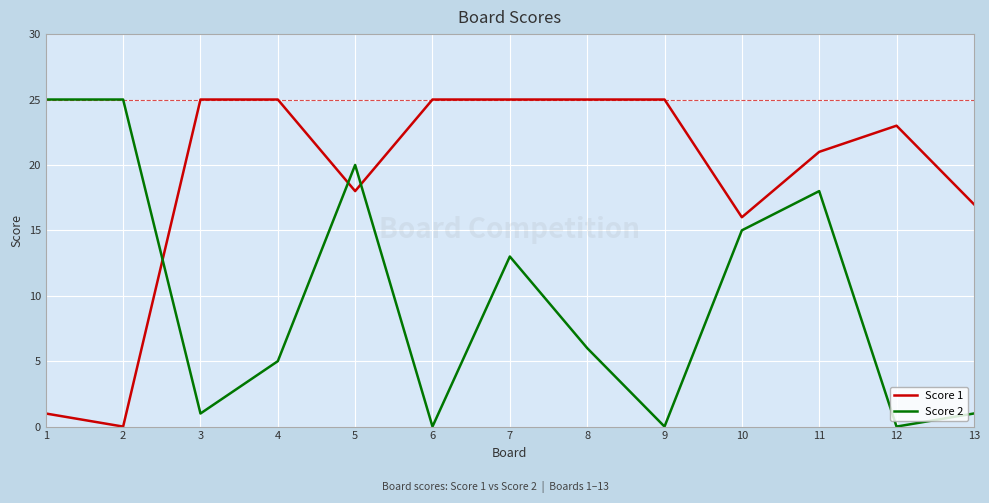

Where does the Score 1 series first go above 23?

3